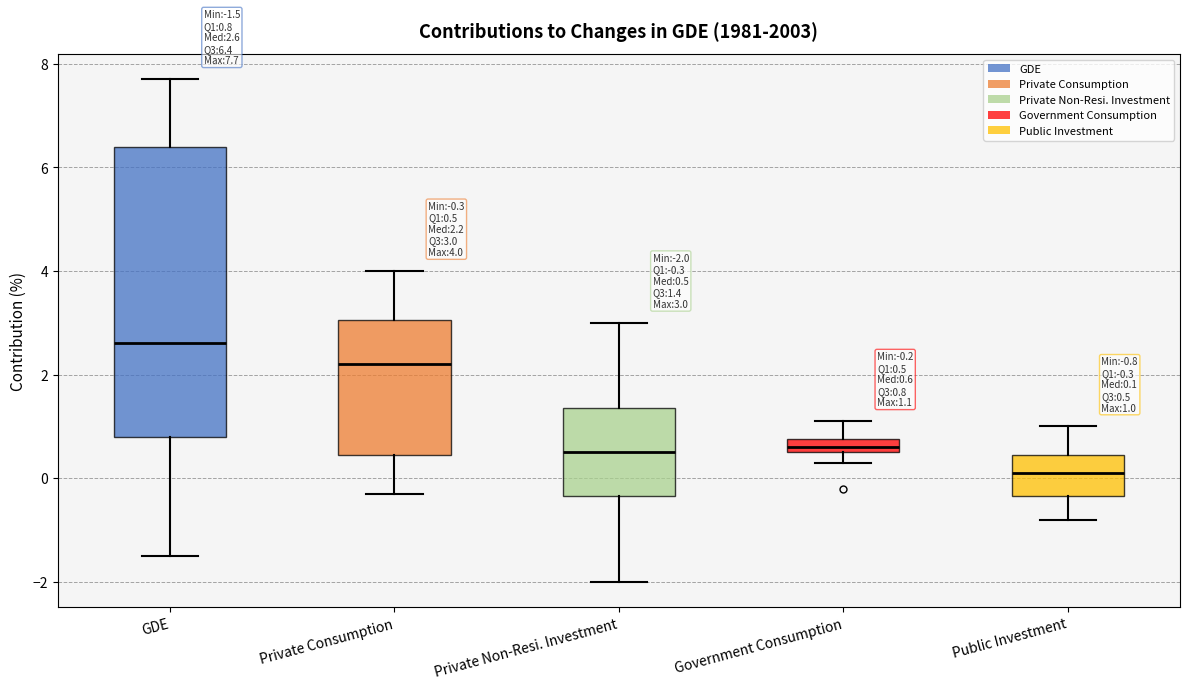

Which box's median line is the lowest?

Public Investment